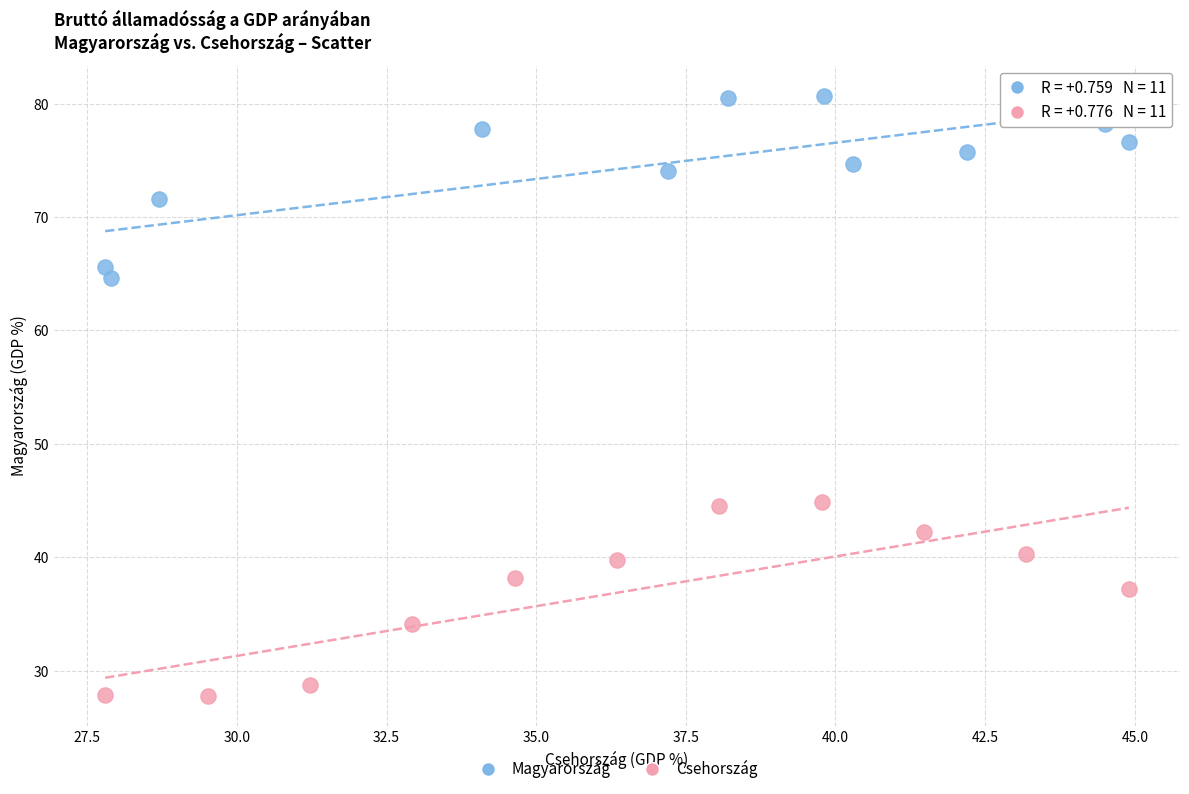

Which series reaches the minimum Y coordinate?

Csehország